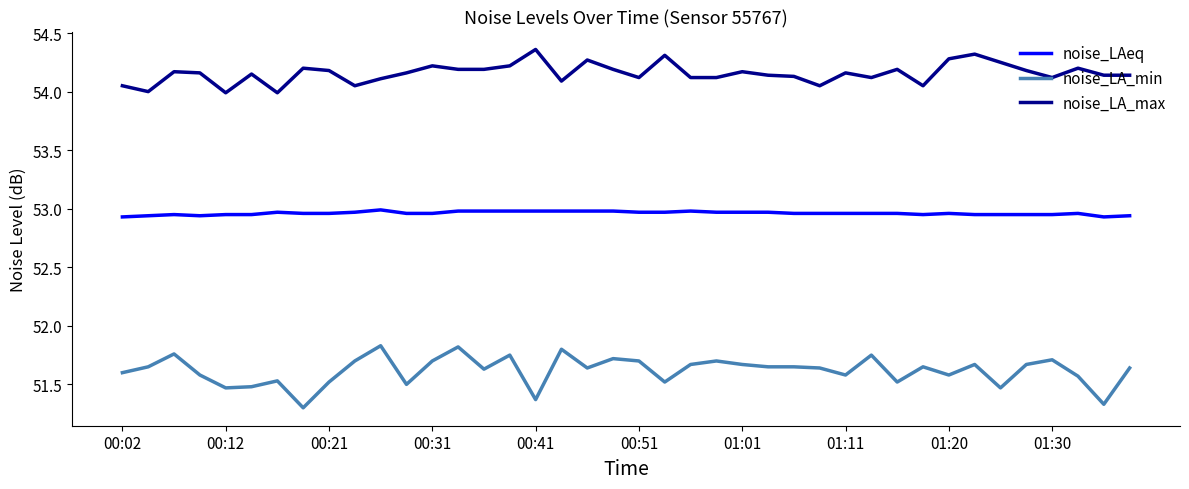

True or false: noise_LA_min and noise_LAeq intersect in this chart.

False